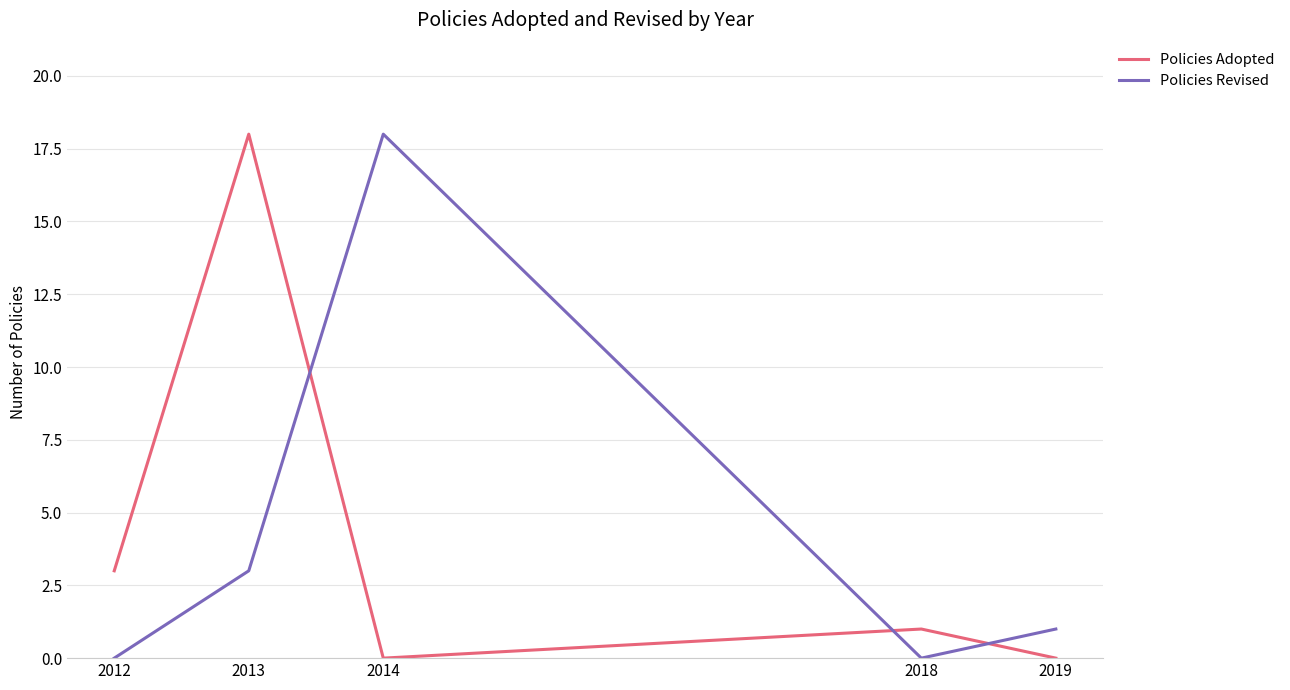

What is the total value across all series at 2018?

1